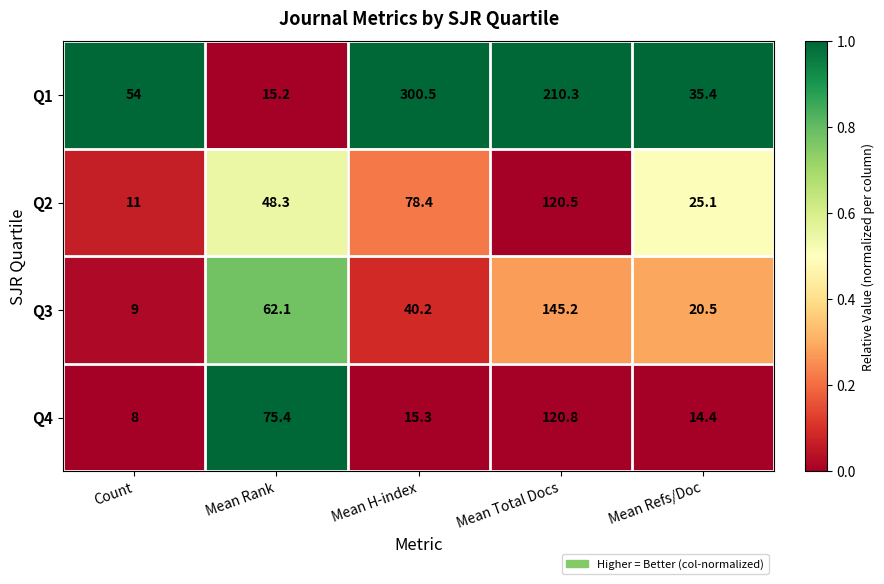

What is the smallest value displayed?

8.0